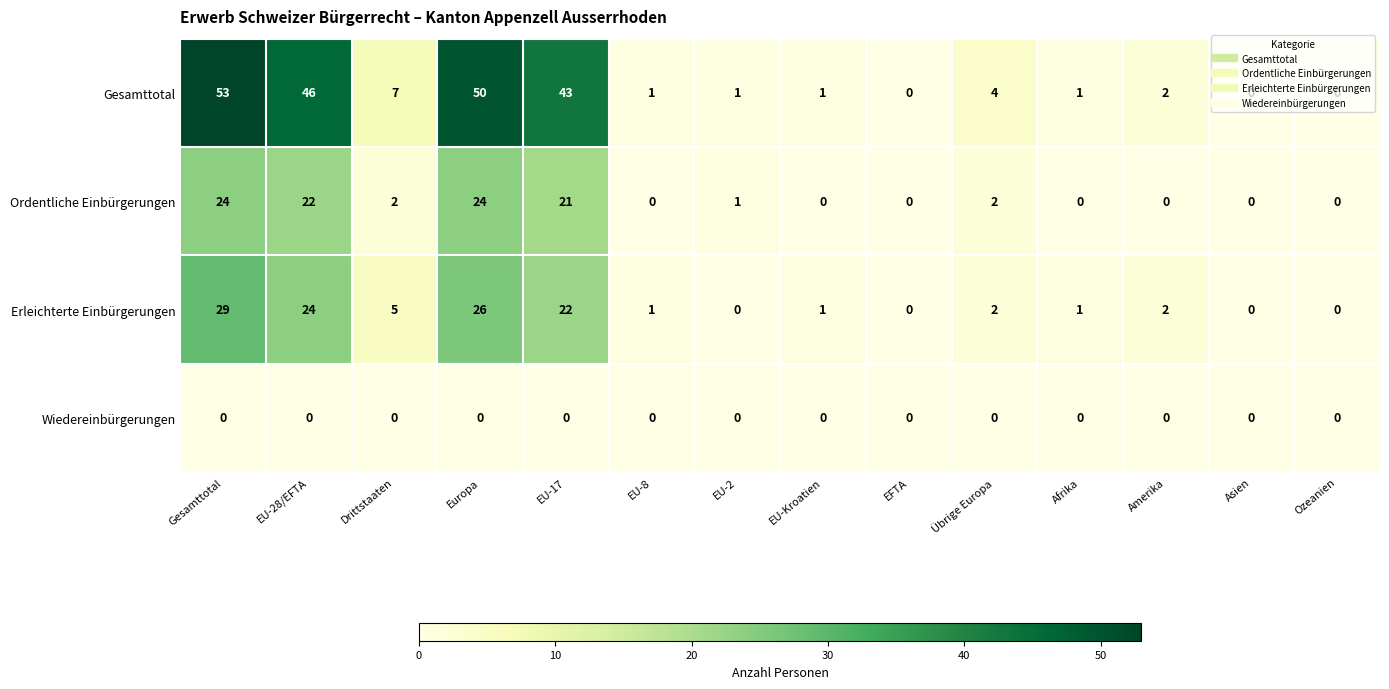

True or false: Erleichterte Einbürgerungen has a value of 14 at Ozeanien.

False